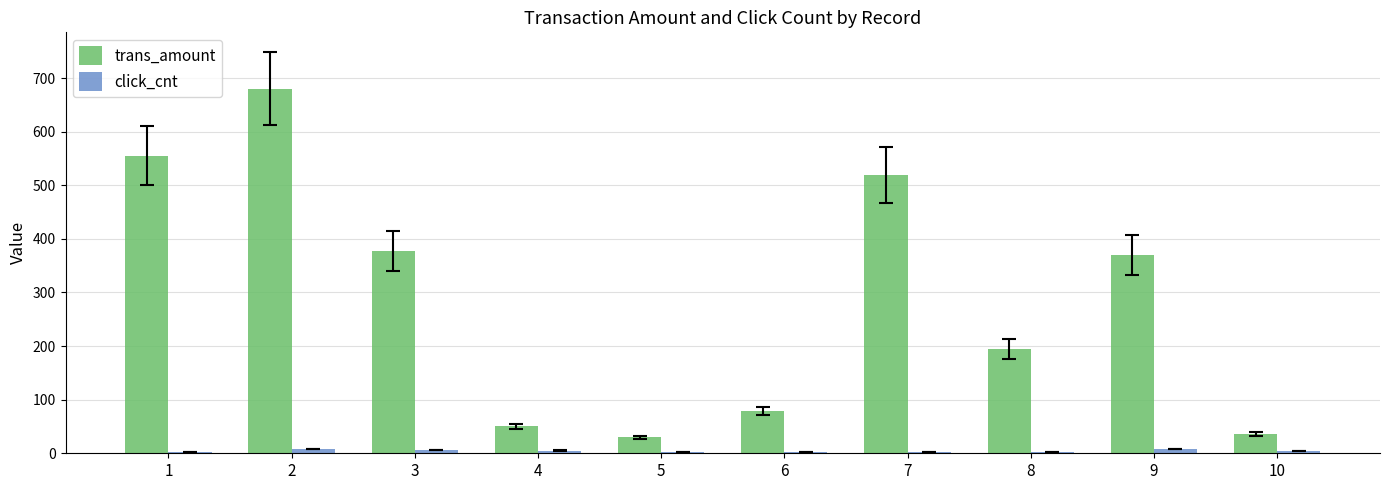

The value of trans_amount at 3 is 377.7. True or false?

True